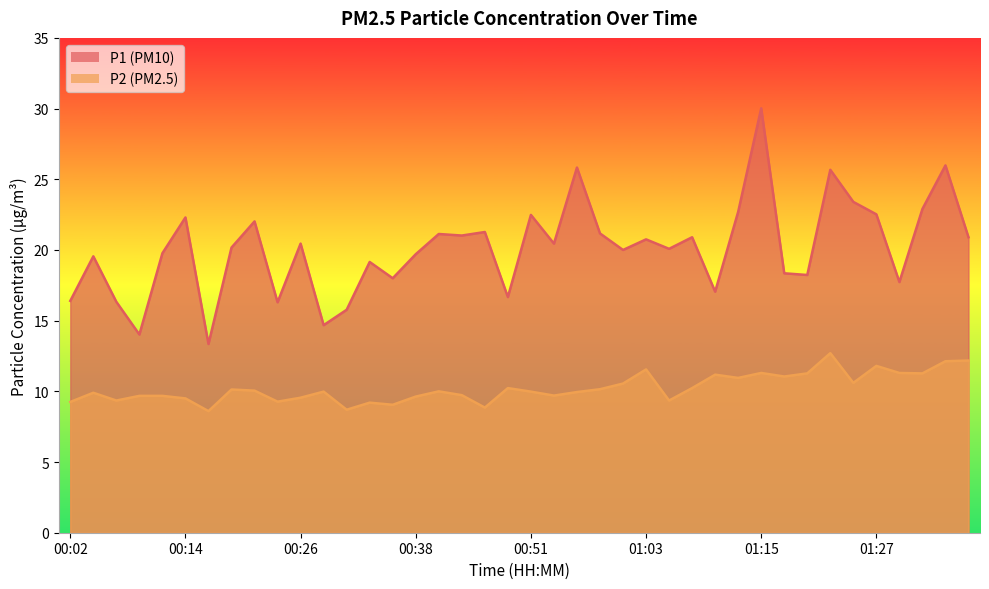

The value of P1 at 01:18 is 28.1. True or false?

False